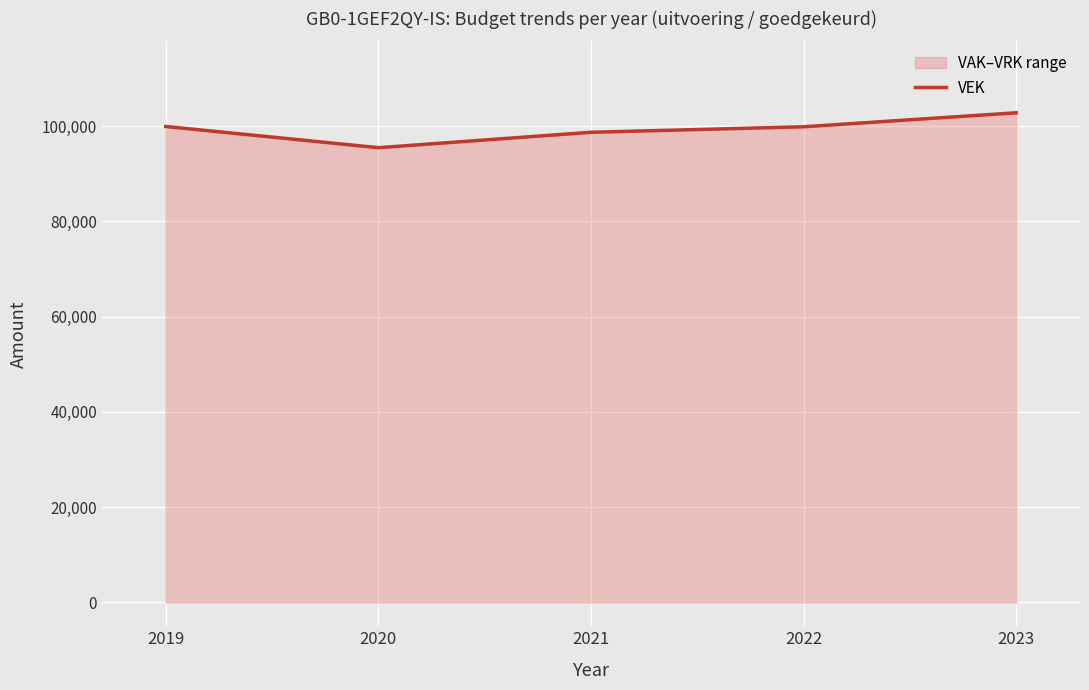

True or false: the data shows 152626 at 2020.

False